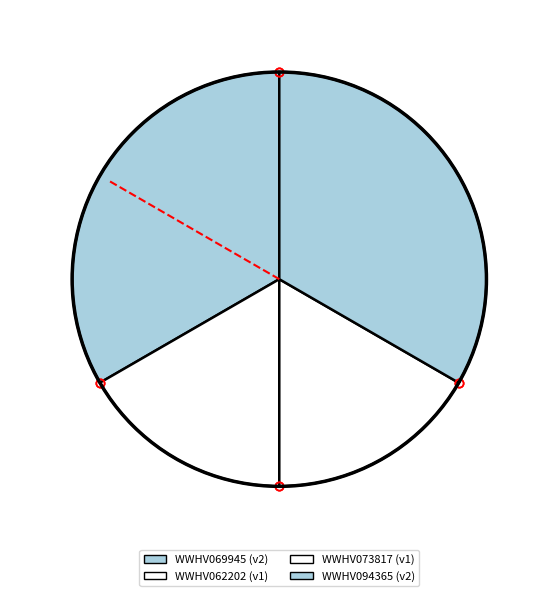

Is there any slice that represents more than half of the pie?

No